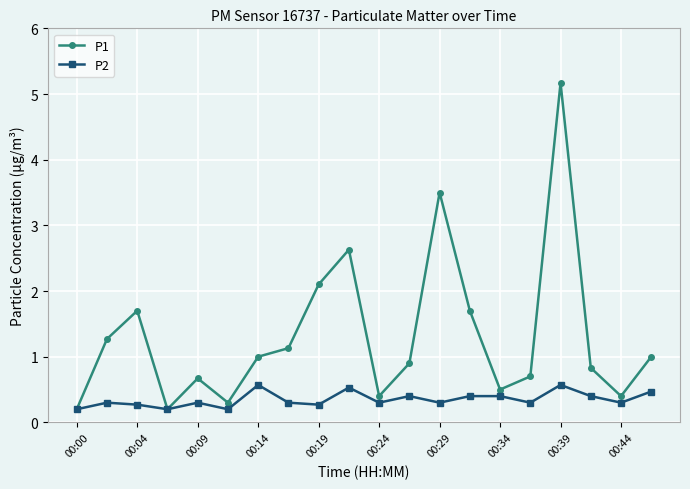

What is the maximum value shown in the chart?

5.2